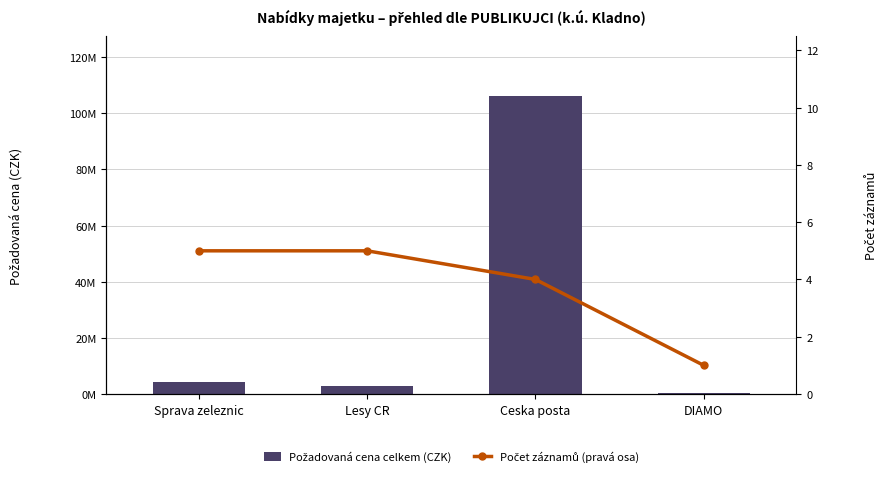

At which label does Požadovaná cena celkem (CZK) reach its minimum?

DIAMO